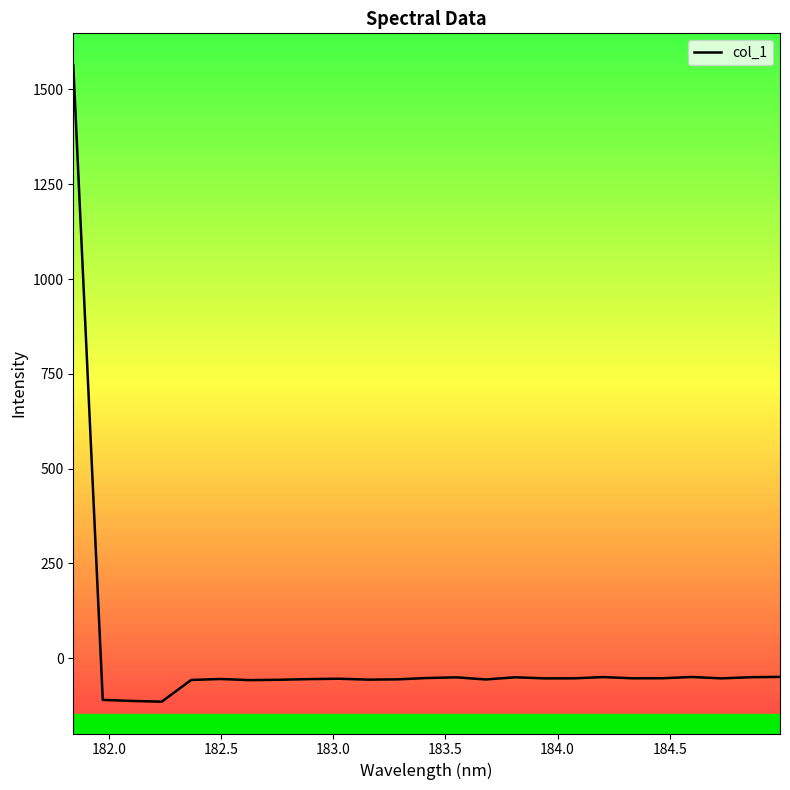

Does the chart display data point markers on the line(s)?

No